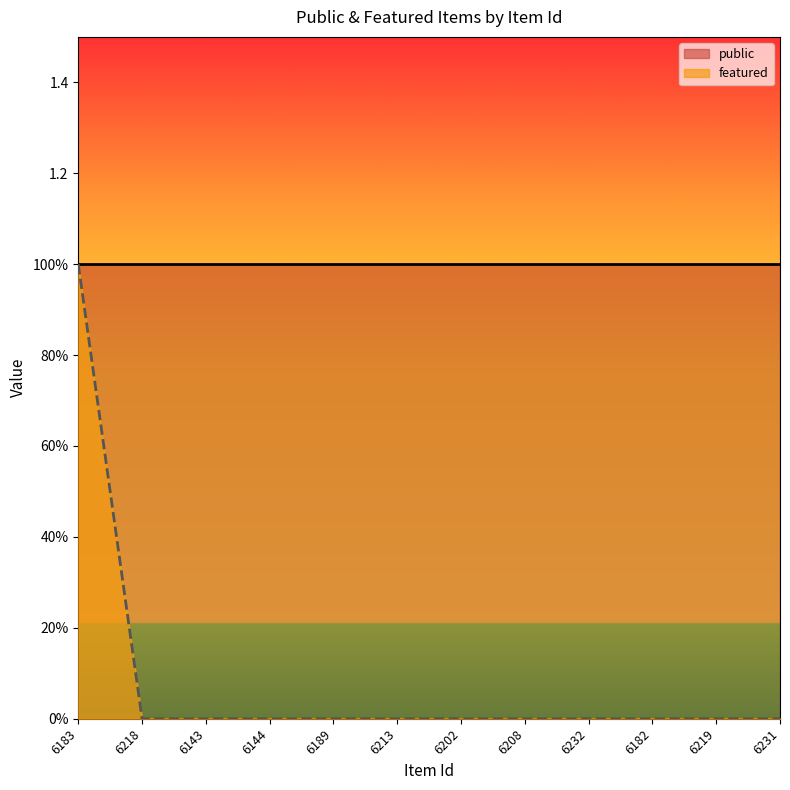

Reading left to right, list all the values displayed in this chart.

6183=1	6218=0	6143=0	6144=0	6189=0	6213=0	6202=0	6208=0	6232=0	6182=0	6219=0	6231=0